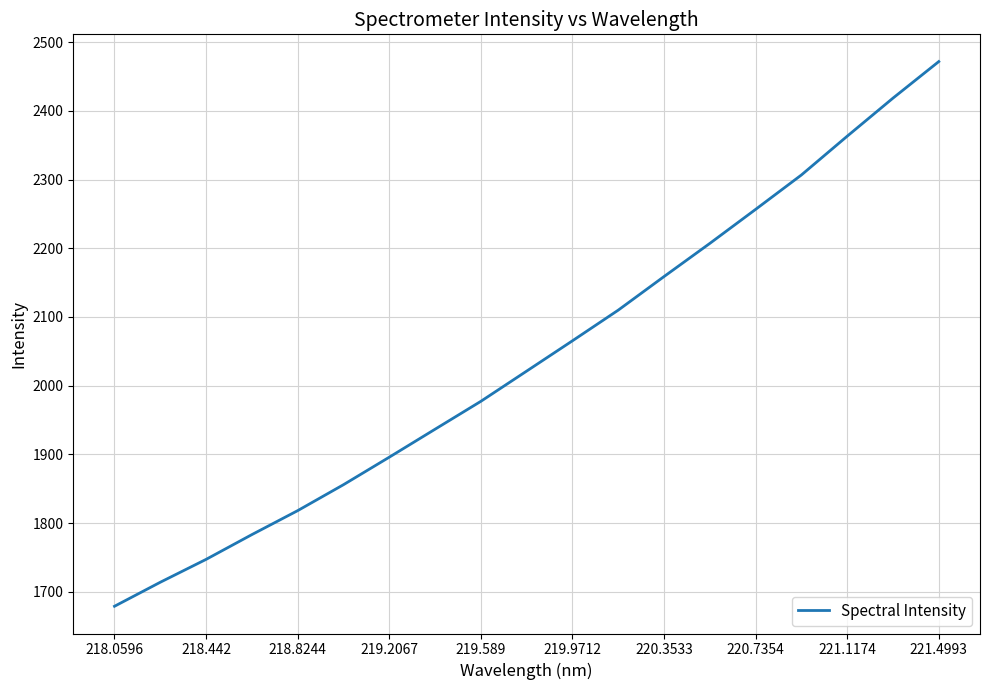

What is the greatest value displayed?

2471.8